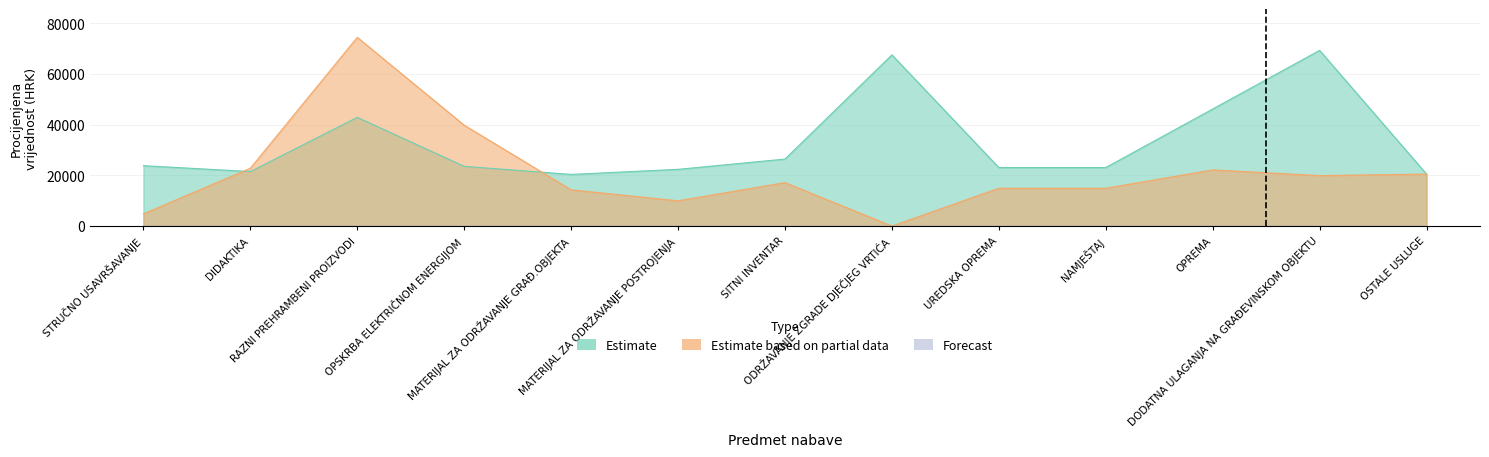

Does the chart display data point markers on the line(s)?

No